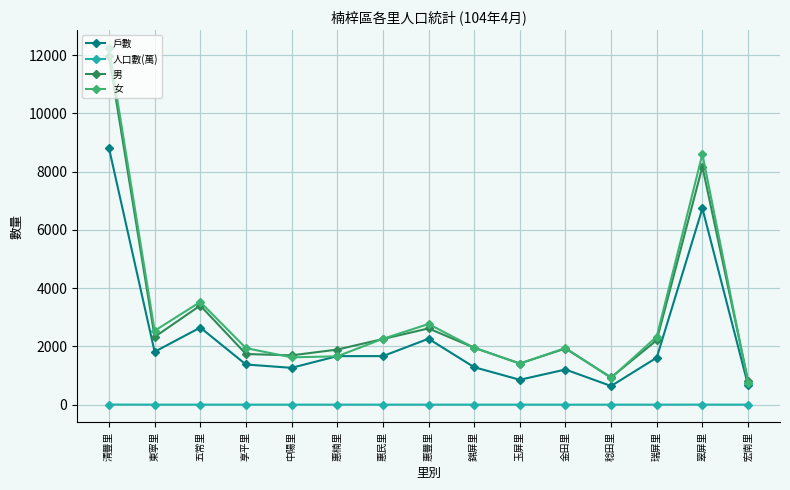

At which category is the sum across all series the highest?

清豐里